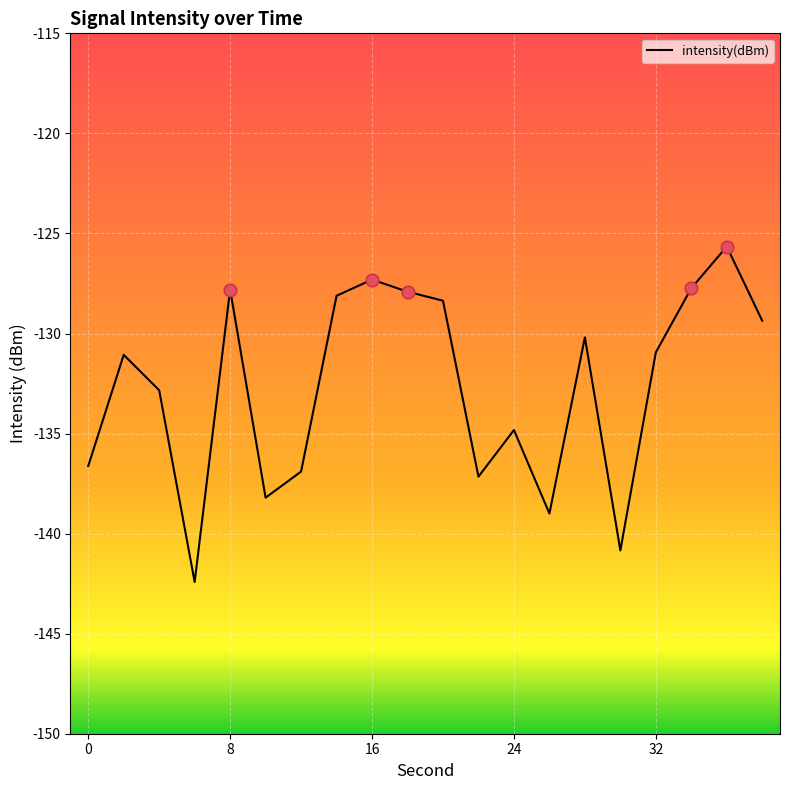

What is the maximum value shown in the chart?

-125.7